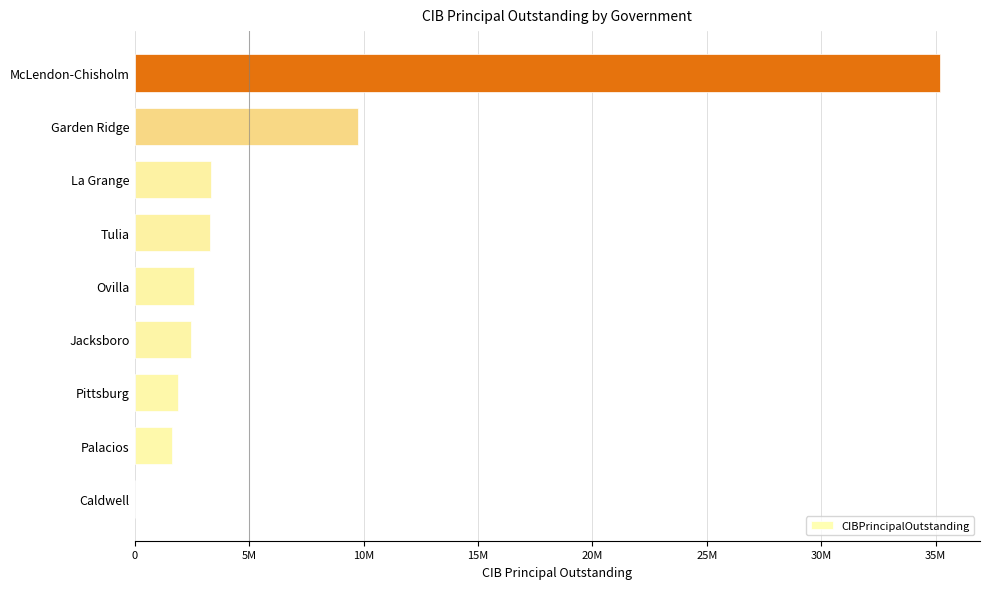

Are the bars horizontal?

Yes